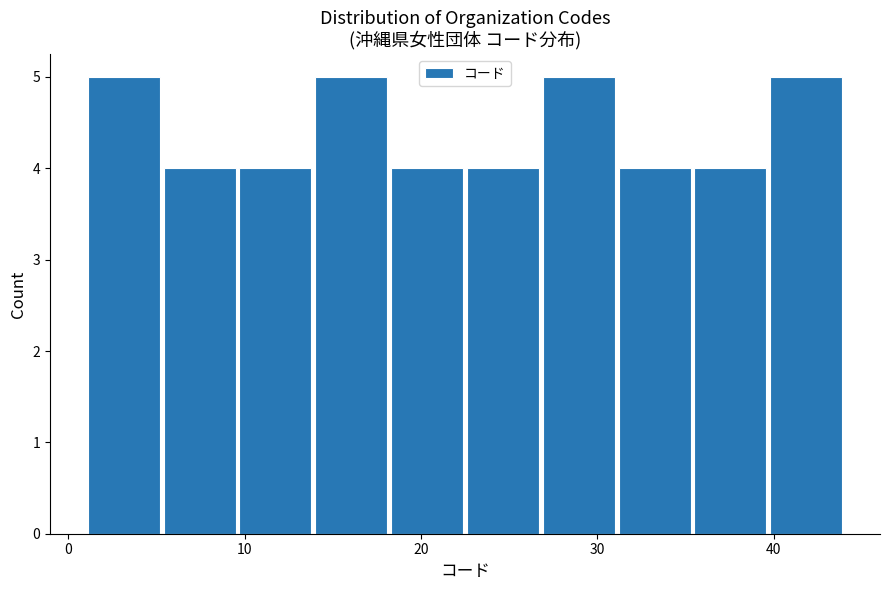

Reading left to right, list every bar in this chart as the range it spans on the x-axis followed by its height. Neither the bar edges nor the heights are printed on the chart, so give them approximately, as read against the axes.

1.0 to 5.3: 5
5.3 to 9.6: 4
9.6 to 13.9: 4
13.9 to 18.2: 5
18.2 to 22.5: 4
22.5 to 26.8: 4
26.8 to 31.1: 5
31.1 to 35.4: 4
35.4 to 39.7: 4
39.7 to 44.0: 5